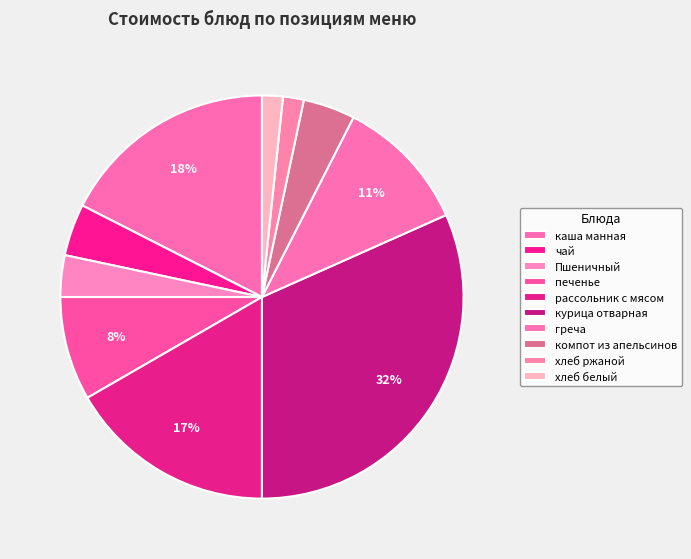

Is the sum of хлеб ржаной and рассольник с мясом greater than half?

No